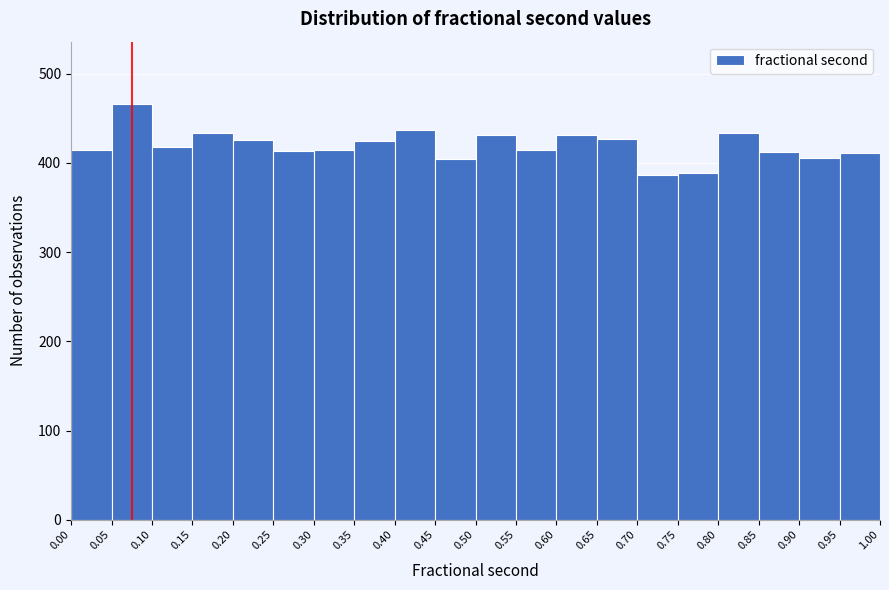

Reading left to right, transcribe this chart: for each bar, give the range it covers on the x-axis and its height. The values are not printed on the chart, so give them approximately, as read against the axis.

0.00 to 0.05: 420
0.05 to 0.10: 470
0.10 to 0.15: 420
0.15 to 0.20: 430
0.20 to 0.25: 430
0.25 to 0.30: 410
0.30 to 0.35: 420
0.35 to 0.40: 430
0.40 to 0.45: 440
0.45 to 0.50: 400
0.50 to 0.55: 430
0.55 to 0.60: 410
0.60 to 0.65: 430
0.65 to 0.70: 430
0.70 to 0.75: 390
0.75 to 0.80: 390
0.80 to 0.85: 430
0.85 to 0.90: 410
0.90 to 0.95: 410
0.95 to 1.00: 410